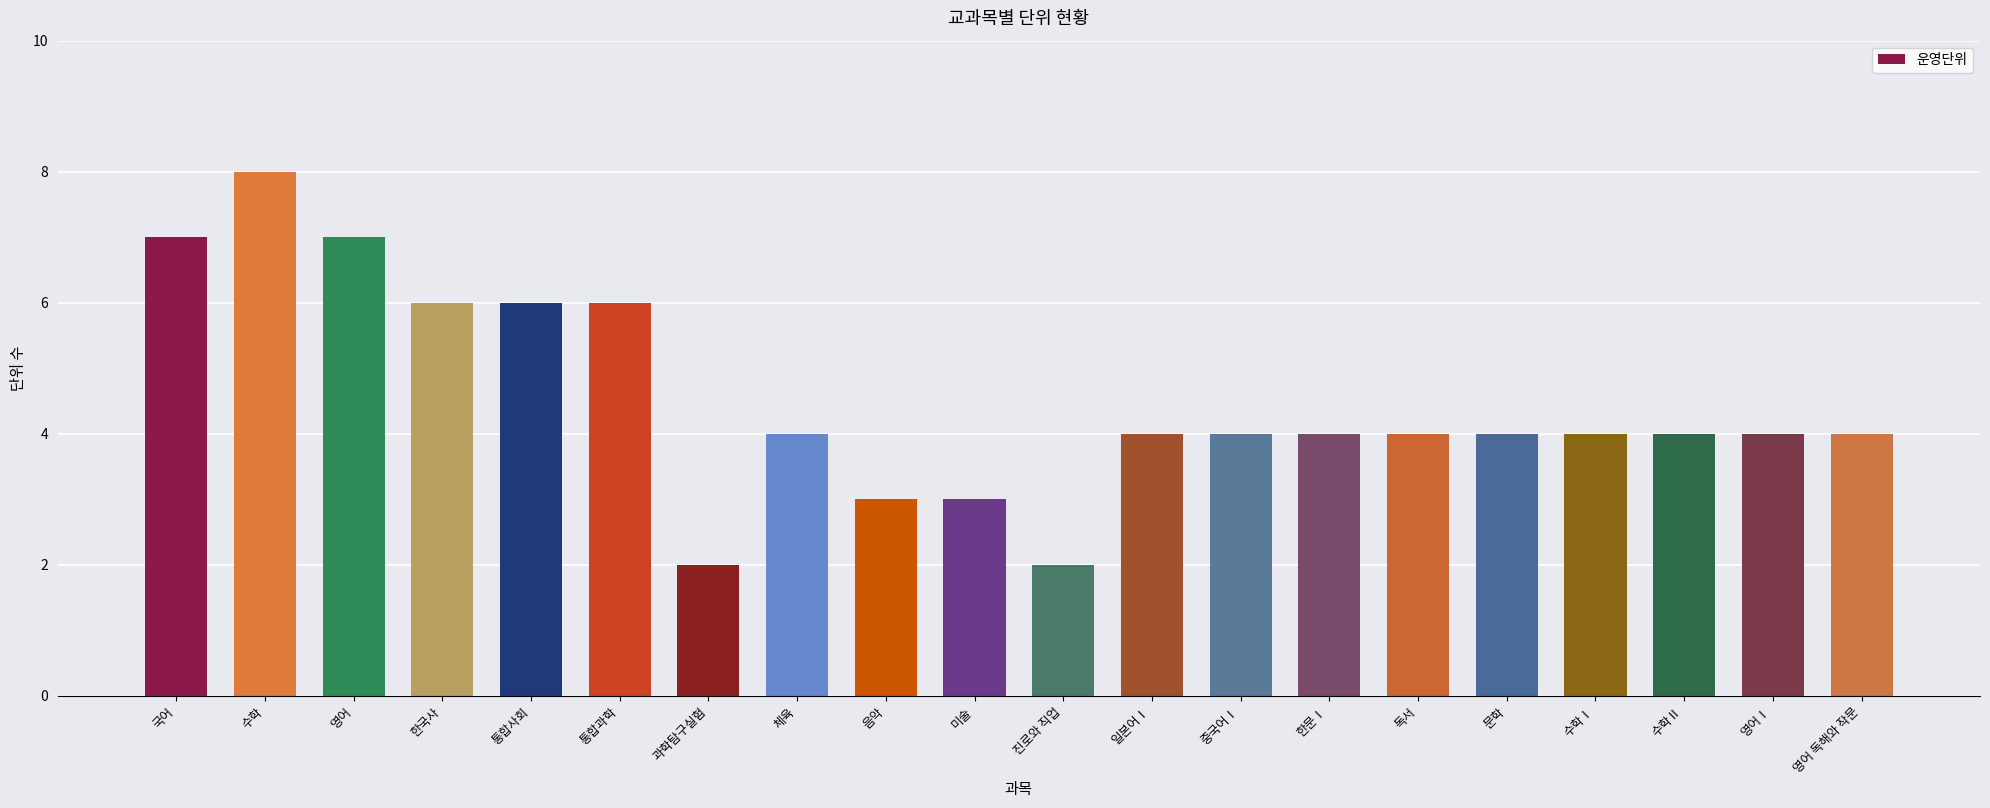

Is it true that the value at 통합과학 is 6?

True